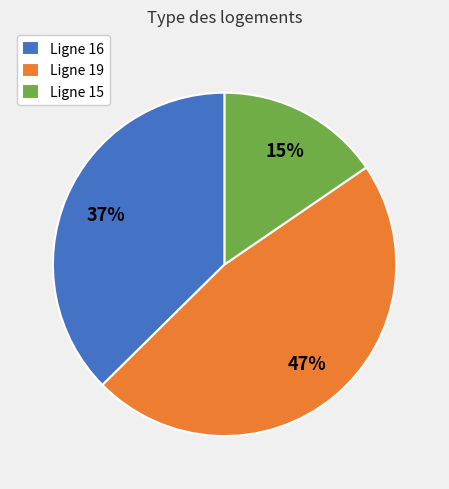

To the nearest percent, what is the difference between the largest and smallest slice percentages?

32%